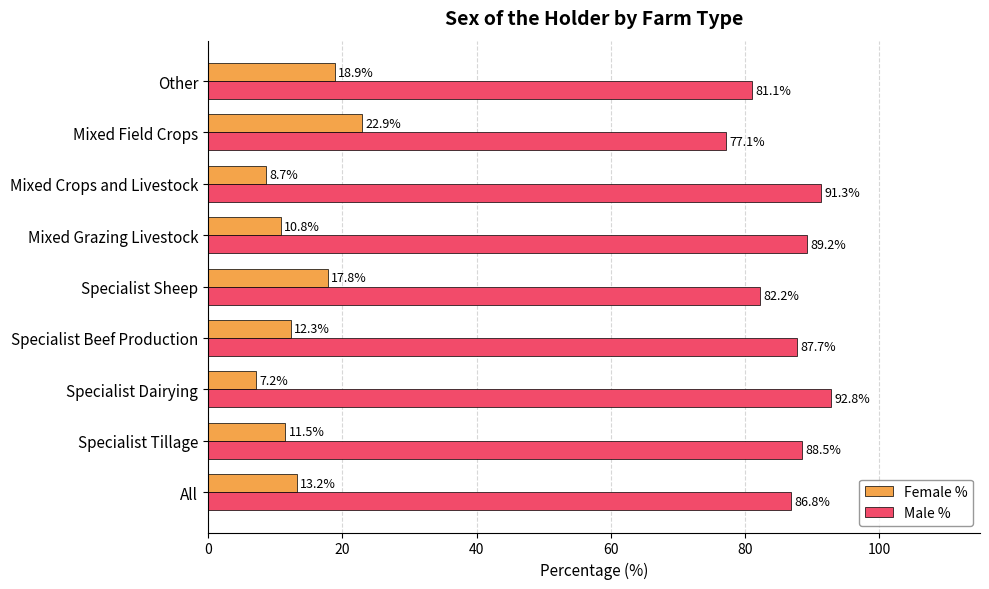

Rank the series at Specialist Tillage from highest to lowest value.

Male %, Female %